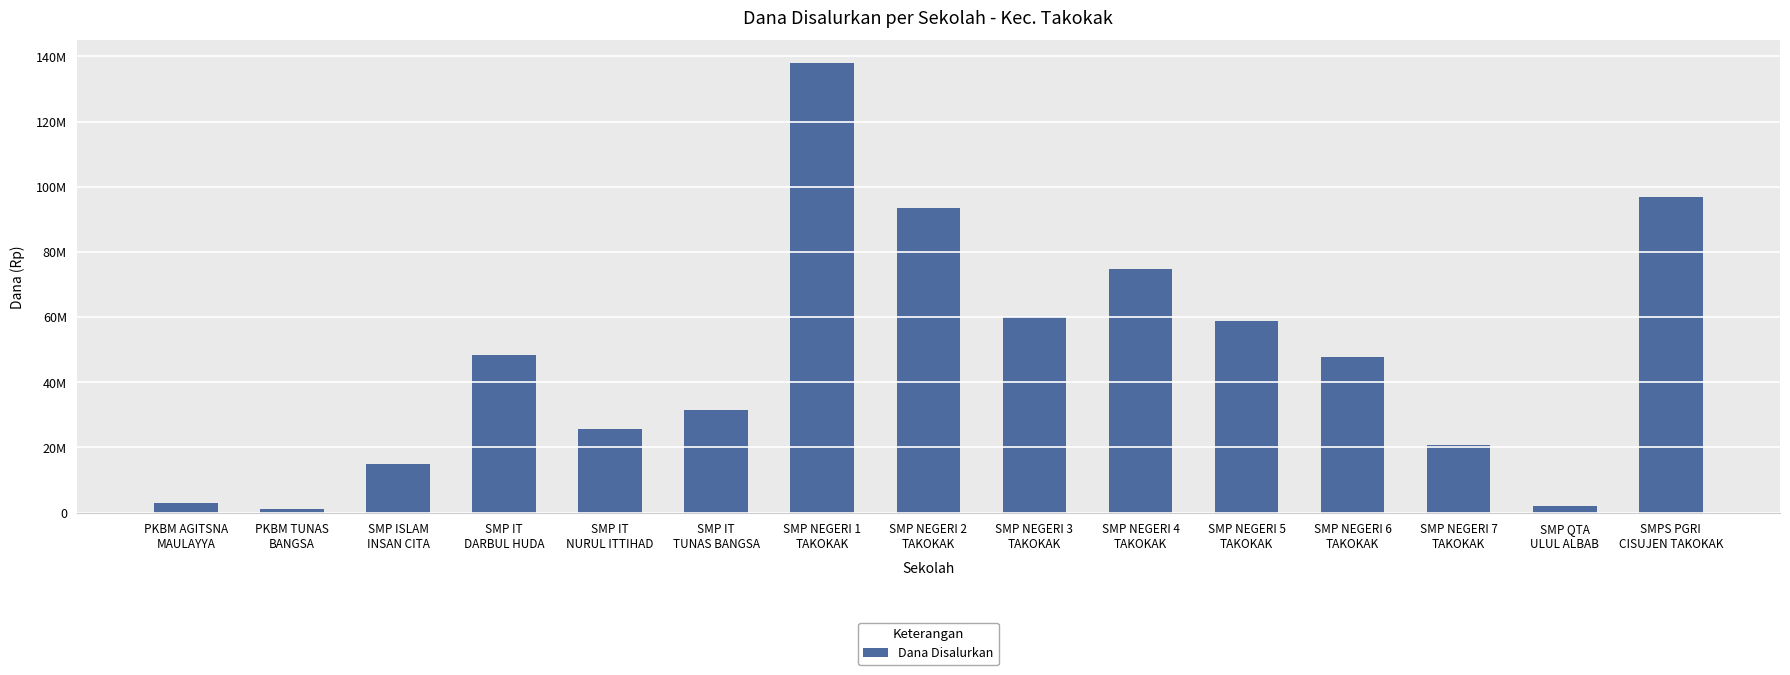

Approximately how many times larger is the value at SMP NEGERI 4
TAKOKAK compared to PKBM AGITSNA
MAULAYYA?

24.9